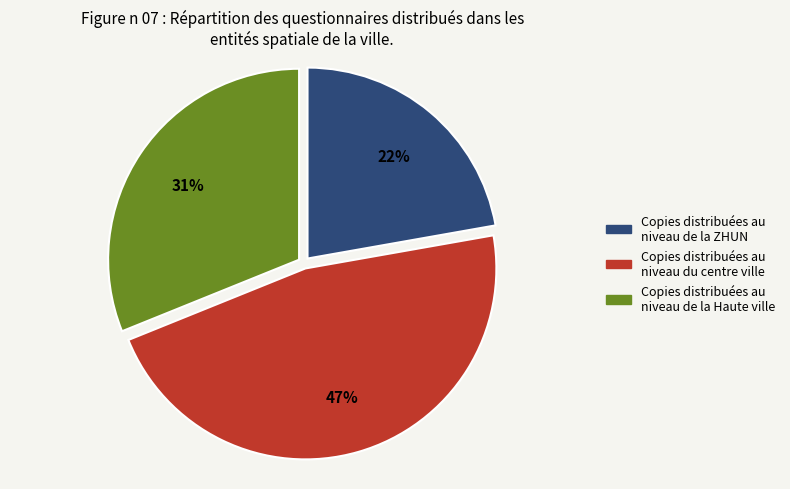

Does any single category account for the majority?

No